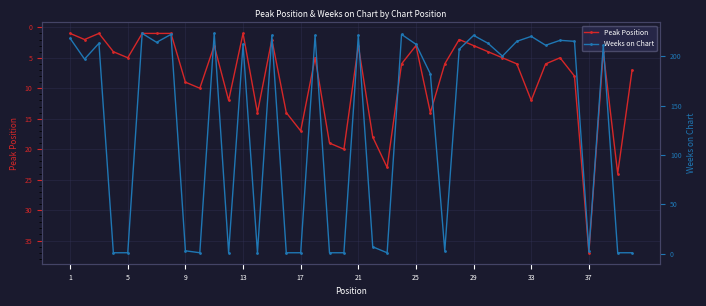

Which category has the highest value in the Peak Position series?

37